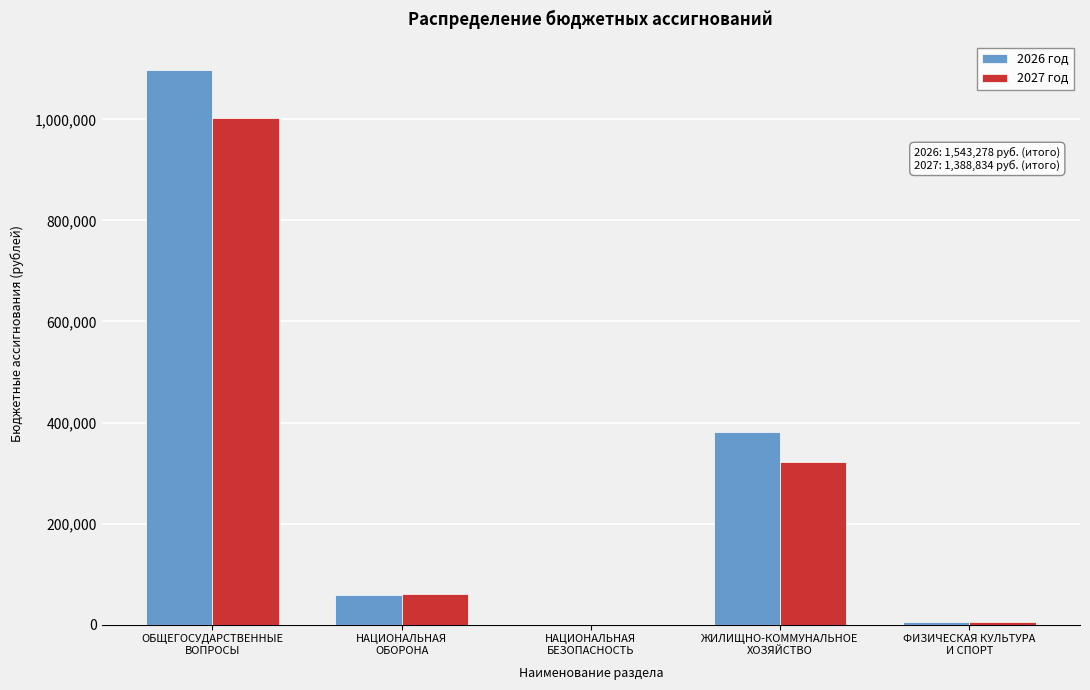

What is the maximum value for 2026 год?

1098683.4